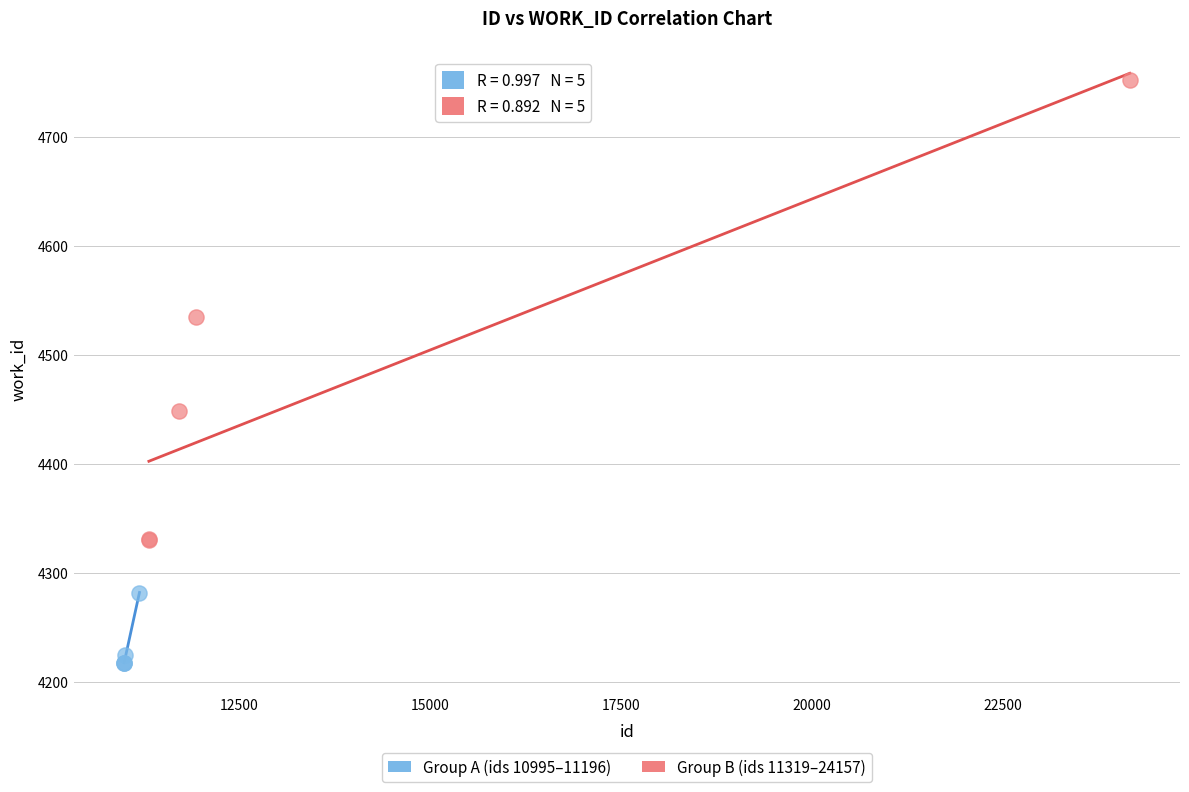

Which series has the largest Y range (max minus min)?

Group B (ids 11319–24157)